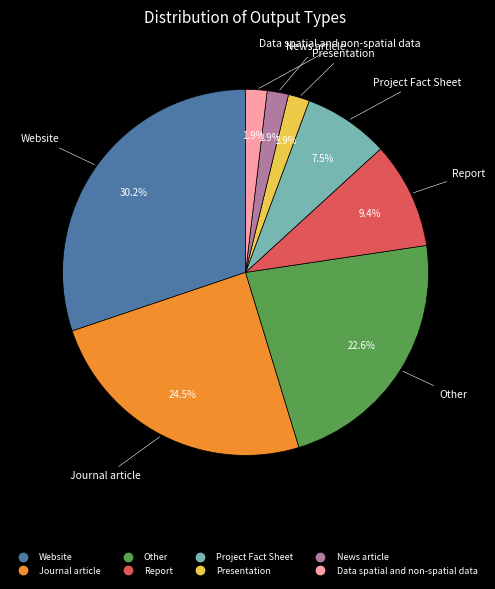

What percentage is NOT represented by Website?

69.8%